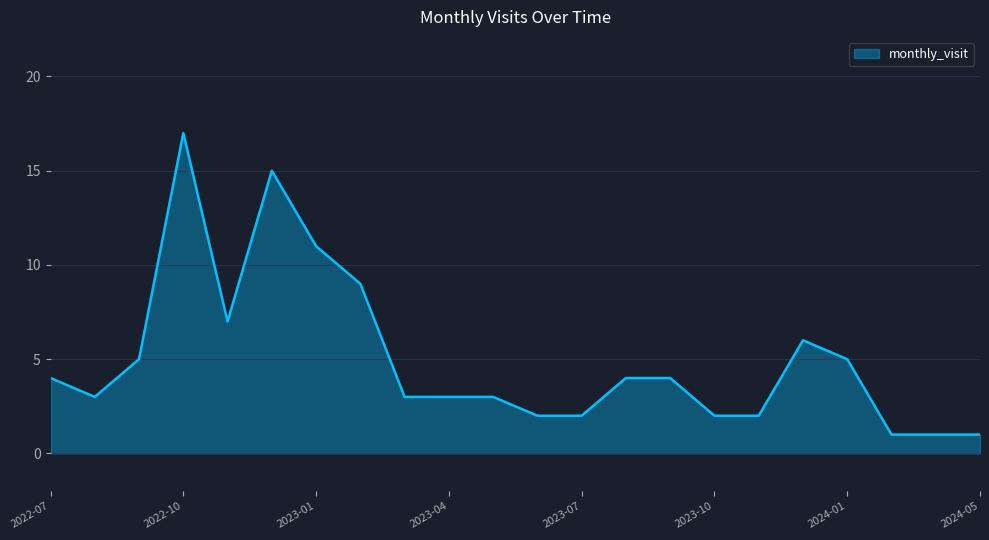

What is the difference between the maximum and minimum values?

16